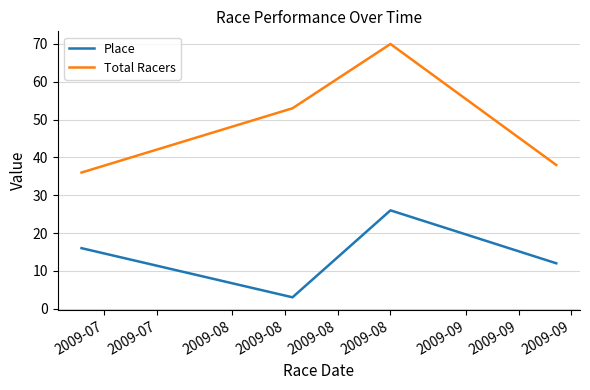

At how many categories does at least one series exceed 20?

4